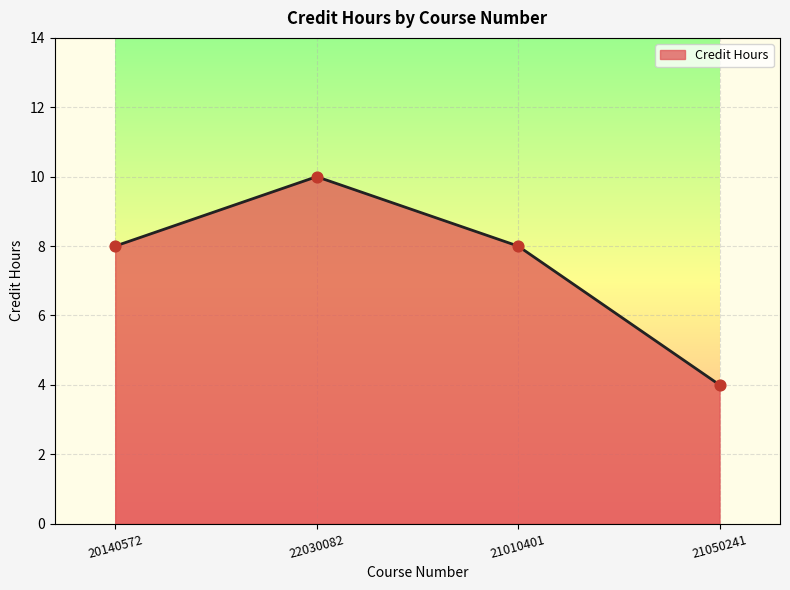

Between 21010401 and 22030082, which is larger?

22030082